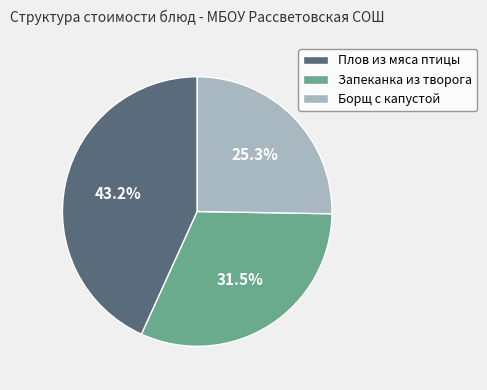

Between Плов из мяса птицы and Запеканка из творога, which is larger?

Плов из мяса птицы